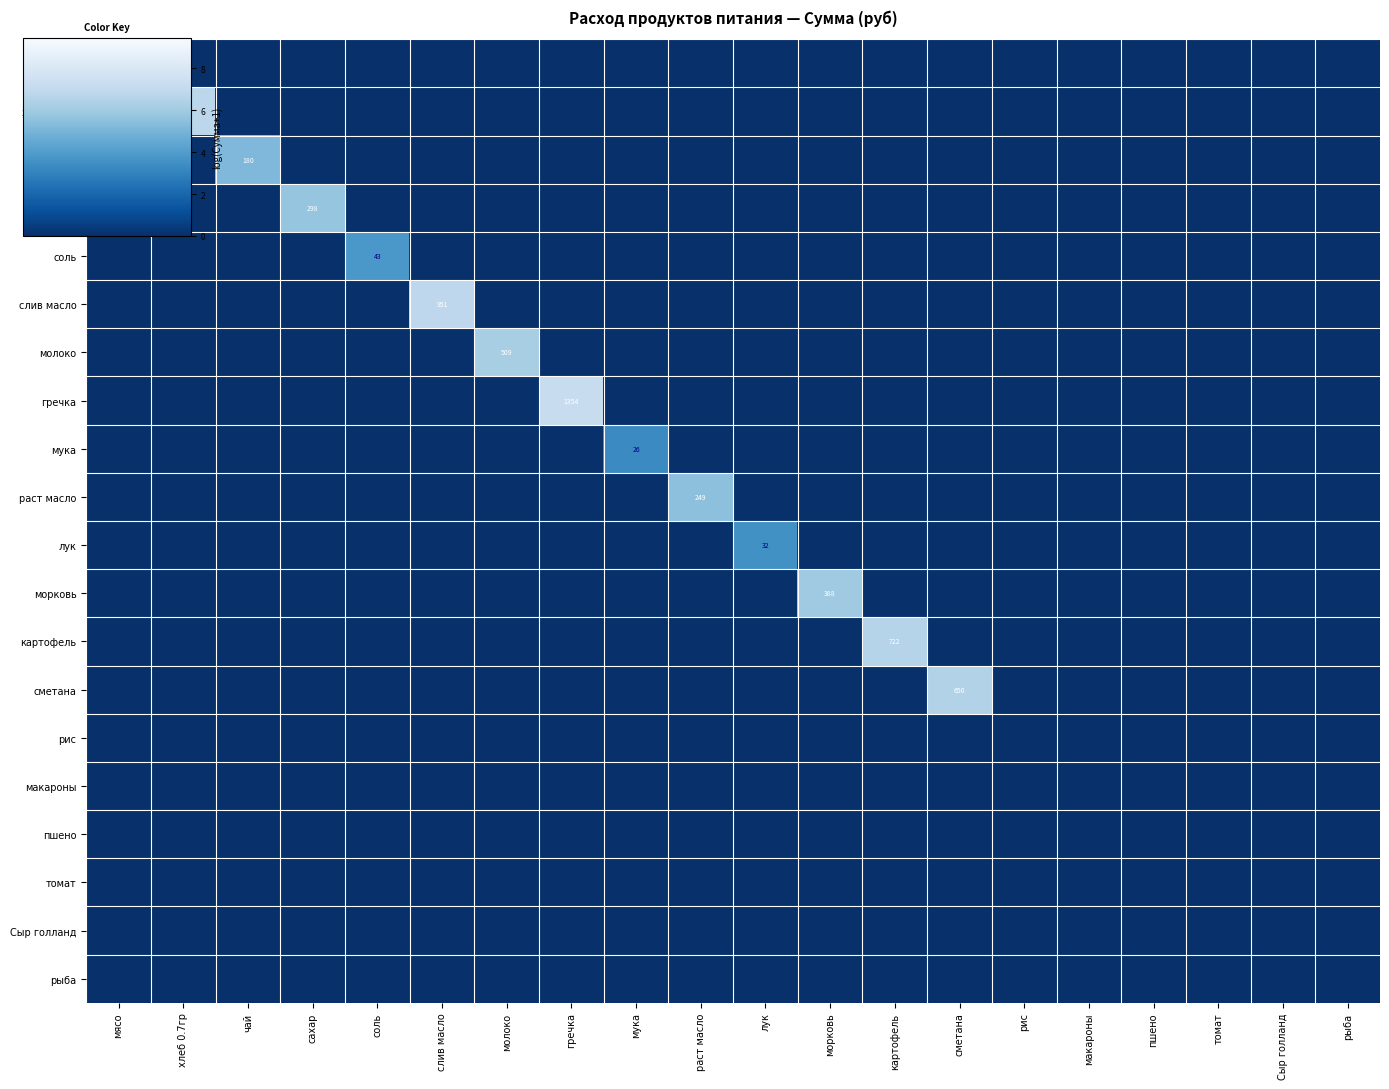

List the labels in order of чай value, largest first.

чай, мясо, хлеб 0.7гр, сахар, соль, слив масло, молоко, гречка, мука, раст масло, лук, морковь, картофель, сметана, рис, макароны, пшено, томат, Сыр голланд, рыба